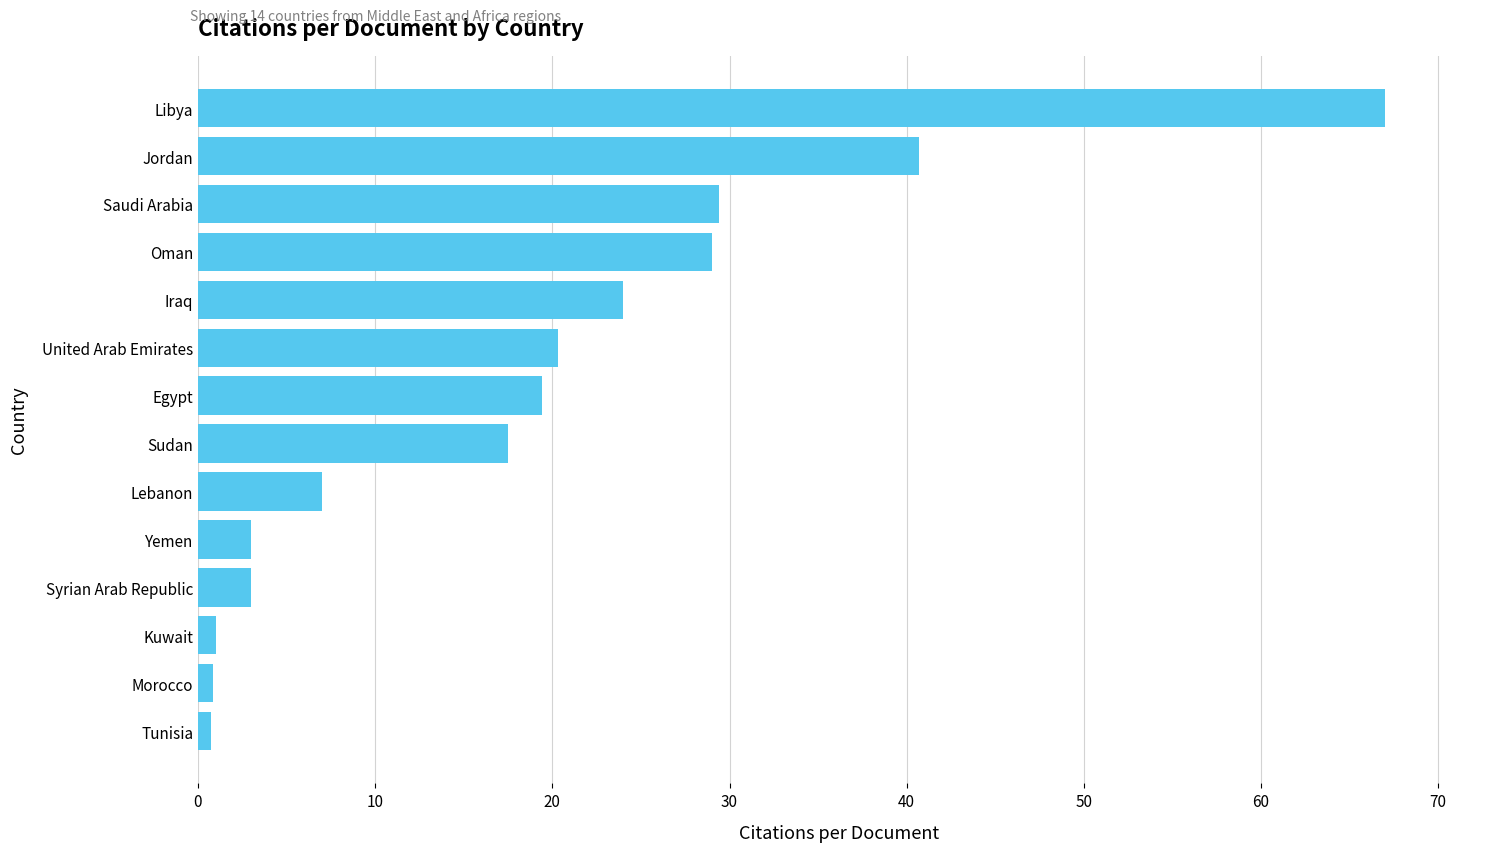

What is the ratio of the value at Sudan to the value at Yemen?

5.8